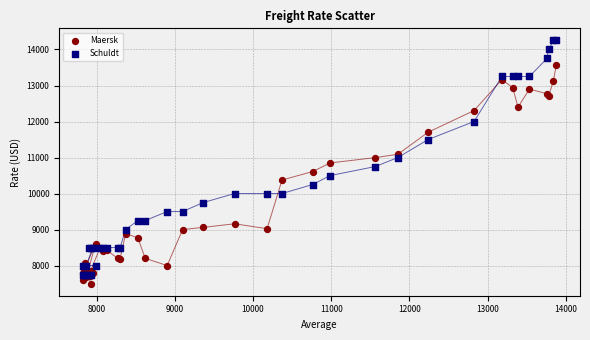

What are all the series names shown in the legend?

Maersk, Schuldt